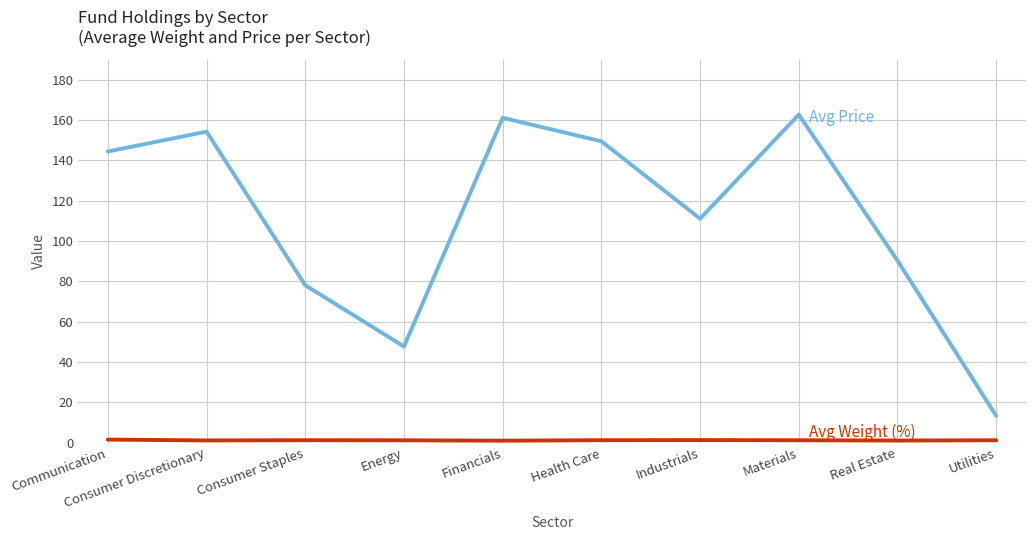

What is the maximum value shown in the chart?

162.7